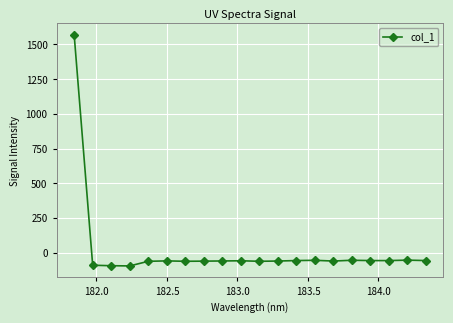

True or false: the data has more than 0 interior local peaks.

True